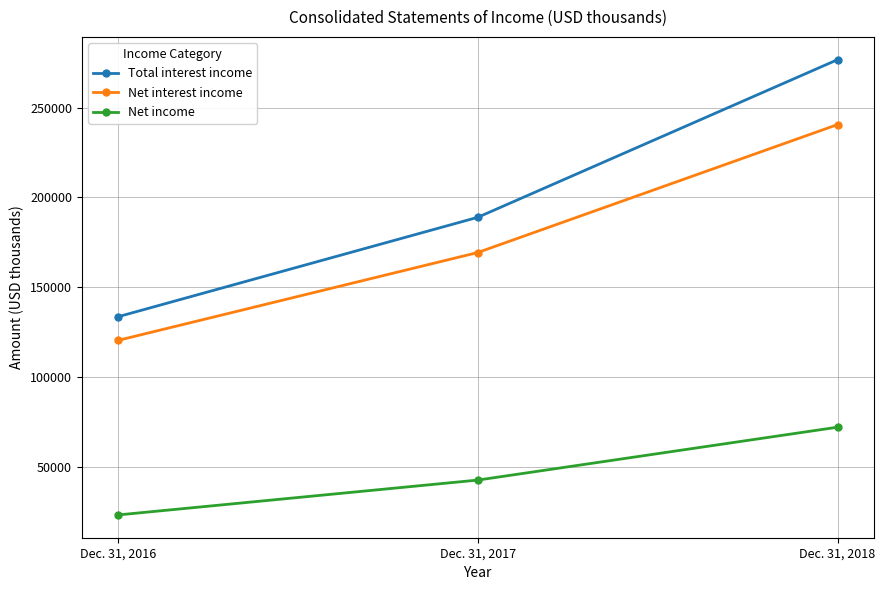

Which category has the highest value in the Total interest income series?

Dec. 31, 2018